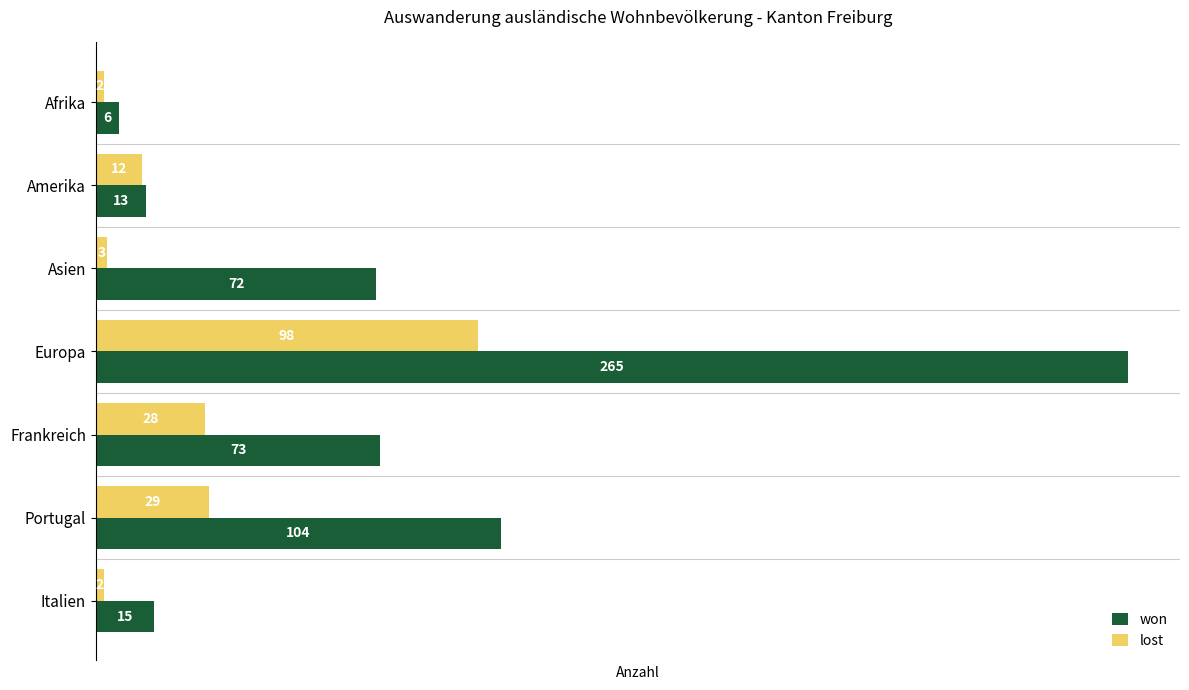

True or false: won has a value of 4 at Amerika.

False